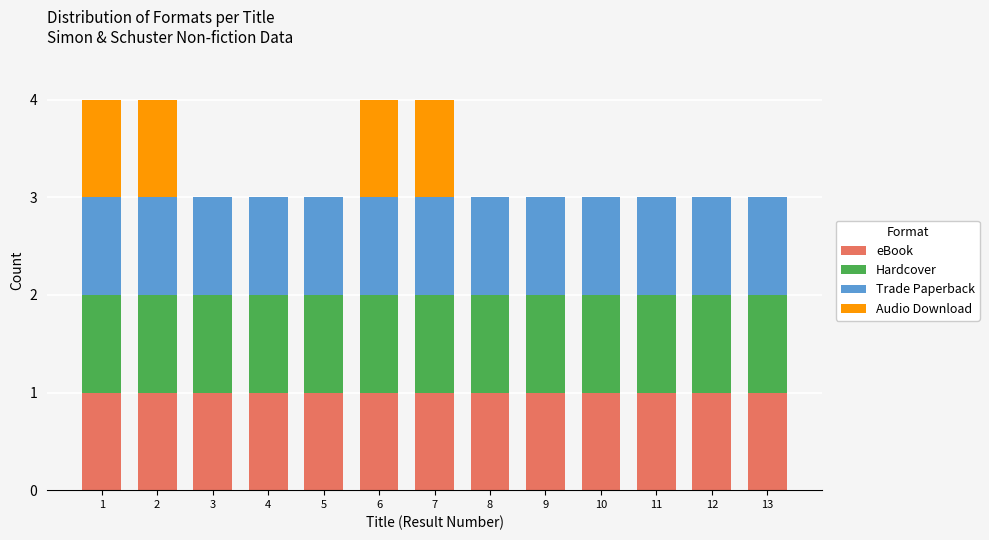

What is the total value across all series at 6?

4